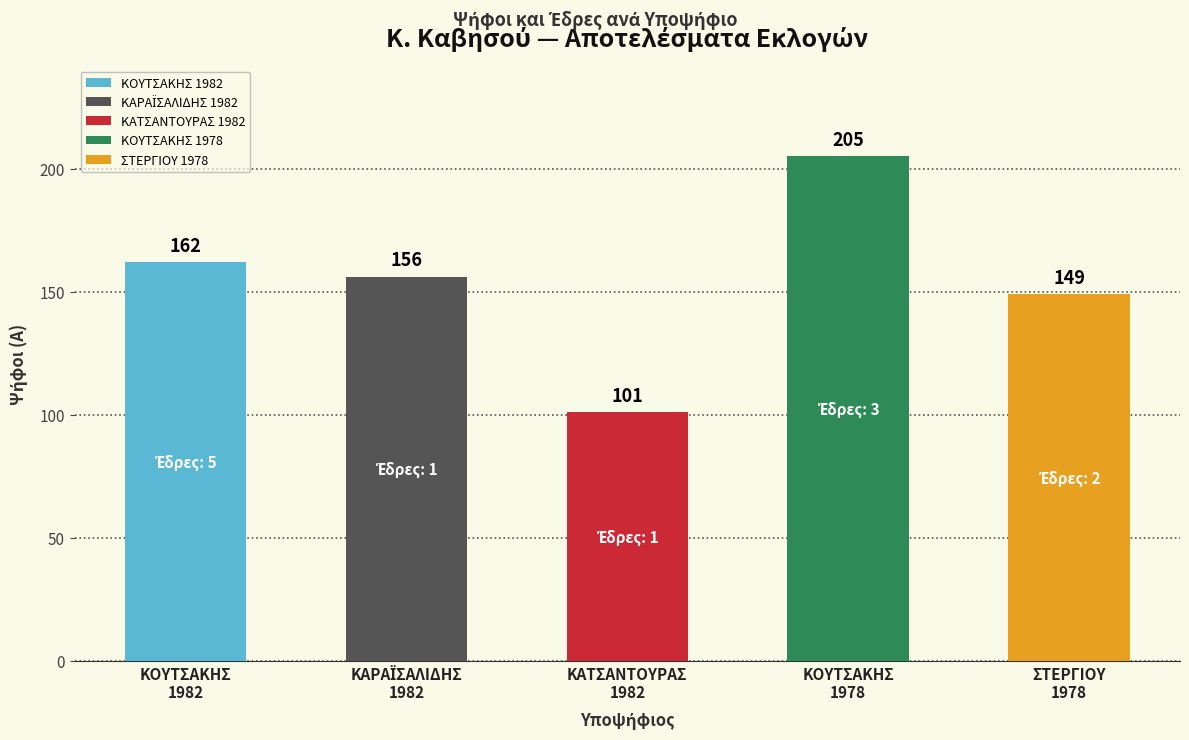

What position from the right is ΚΟΥΤΣΑΚΗΣ
1978?

2